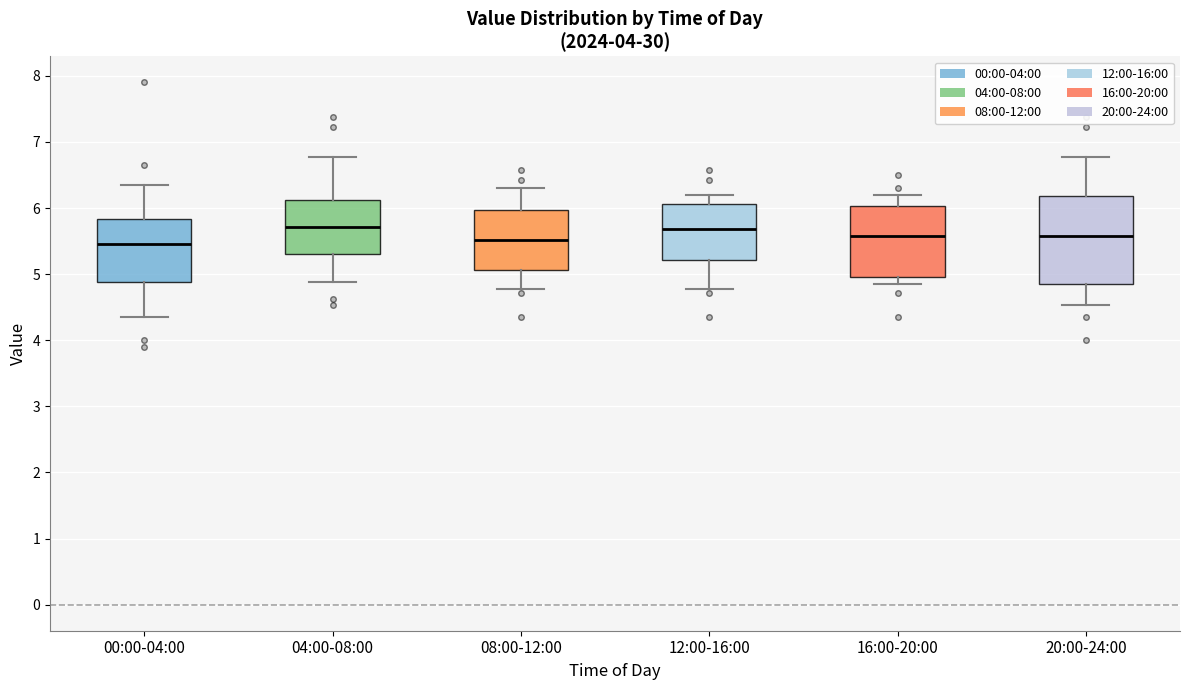

Which box is the tallest, from its lower edge to its upper edge?

20:00-24:00